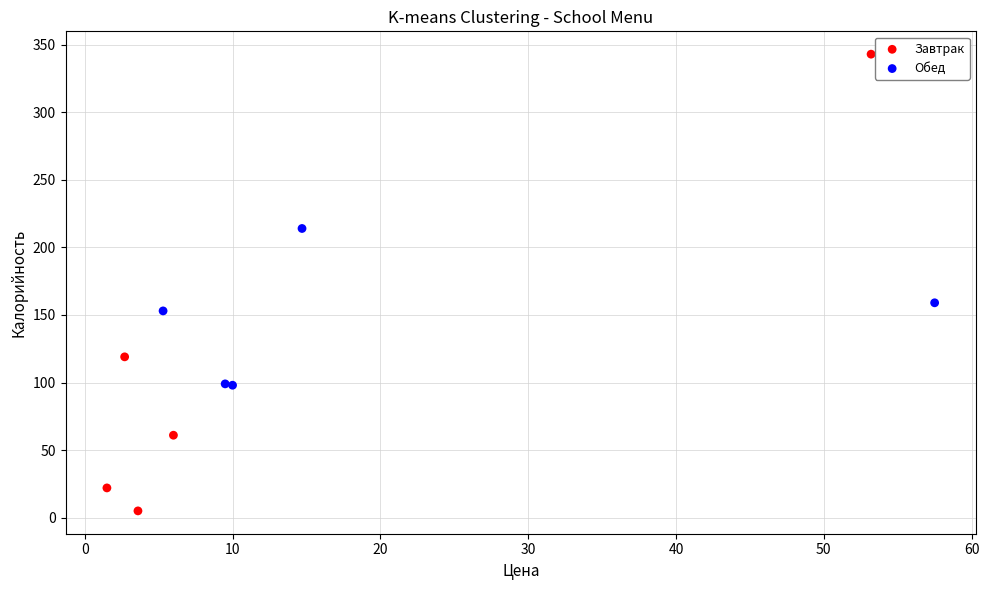

Which series contains the highest Y value?

Завтрак